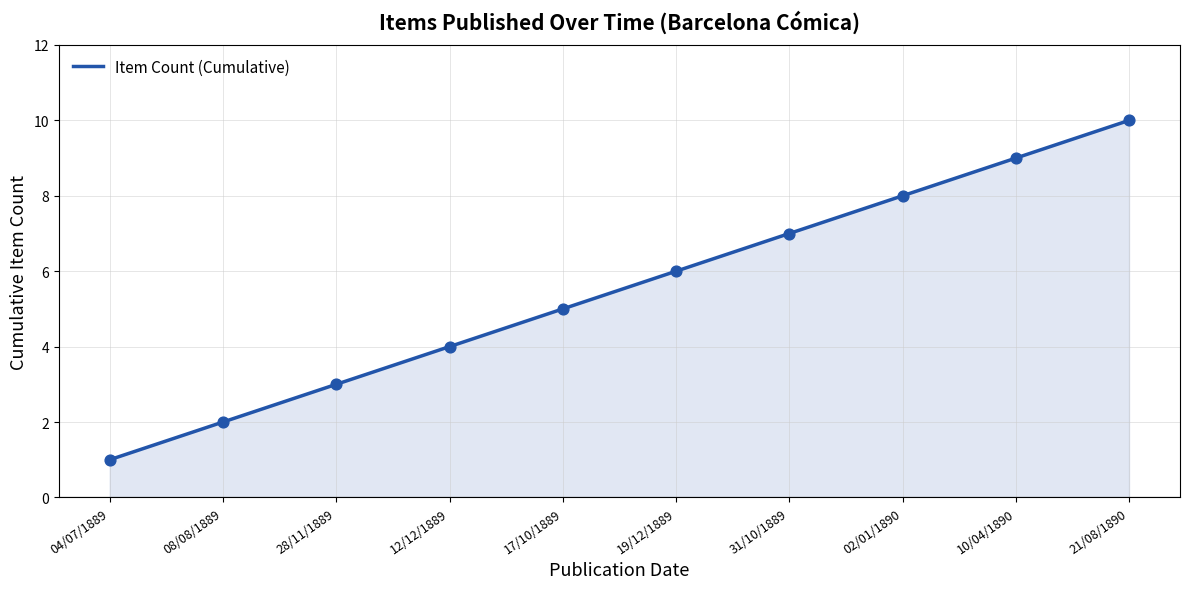

Which has a higher value, 21/08/1890 or 19/12/1889?

21/08/1890